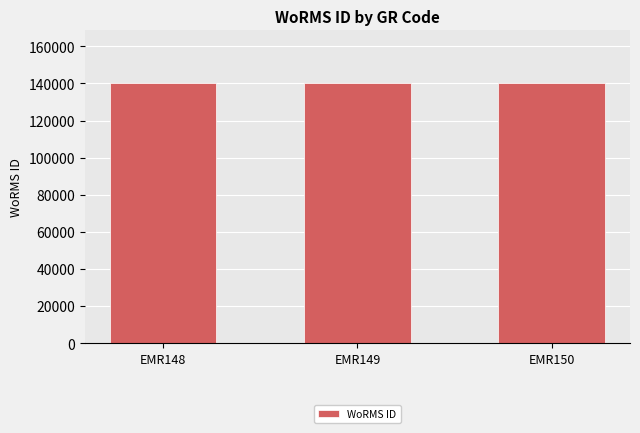

What is the change in value from EMR149 to EMR150?

+1